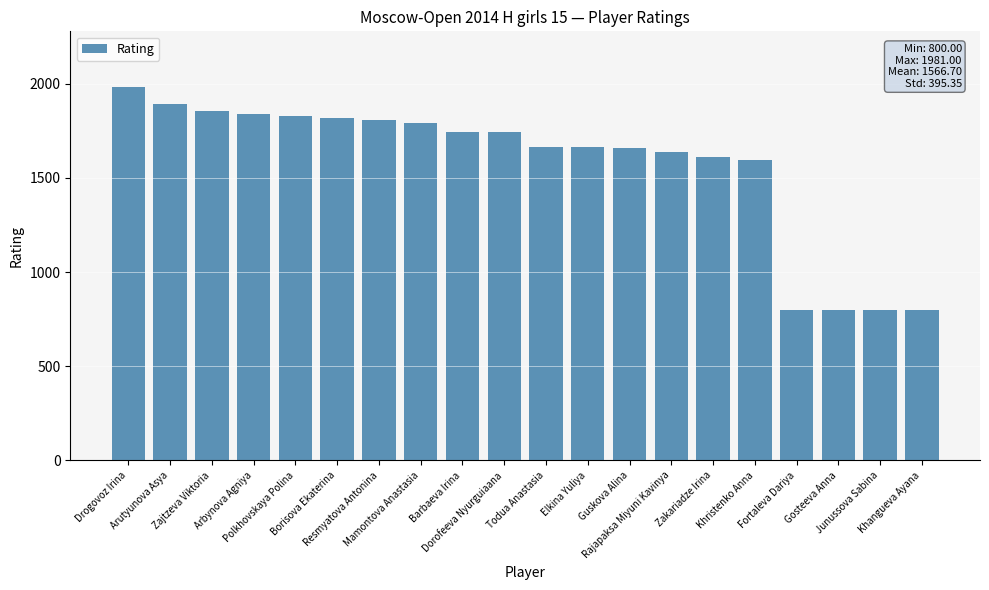

At which label does the data first exceed 1746?

Drogovoz Irina